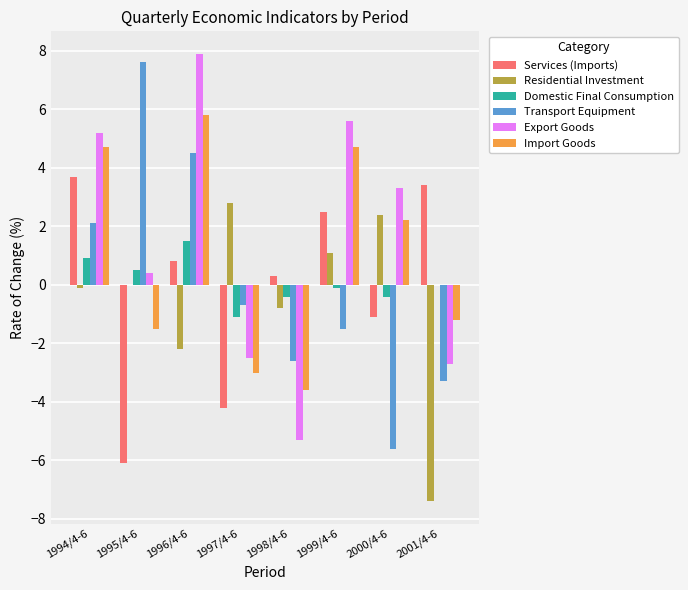

Reading right to left, extract all data points from this chart.

Services (Imports): 3.4	-1.1	2.5	0.3	-4.2	0.8	-6.1	3.7
Residential Investment: -7.4	2.4	1.1	-0.8	2.8	-2.2	0.0	-0.1
Domestic Final Consumption: 0.0	-0.4	-0.1	-0.4	-1.1	1.5	0.5	0.9
Transport Equipment: -3.3	-5.6	-1.5	-2.6	-0.7	4.5	7.6	2.1
Export Goods: -2.7	3.3	5.6	-5.3	-2.5	7.9	0.4	5.2
Import Goods: -1.2	2.2	4.7	-3.6	-3.0	5.8	-1.5	4.7